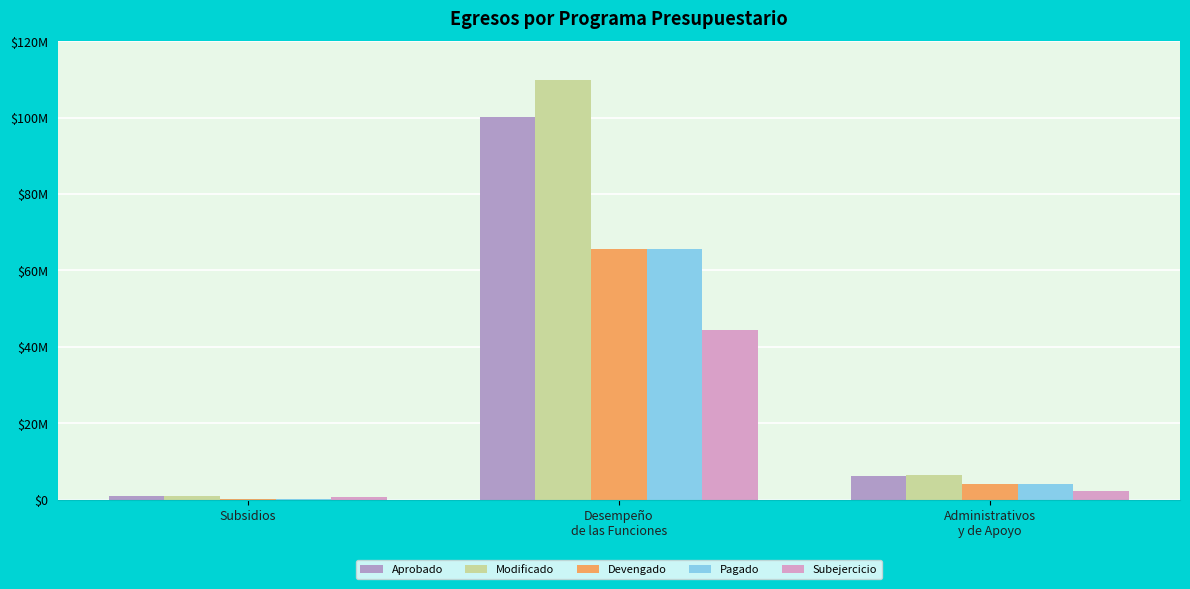

Which category has the highest value in the Subejercicio series?

Desempeño
de las Funciones